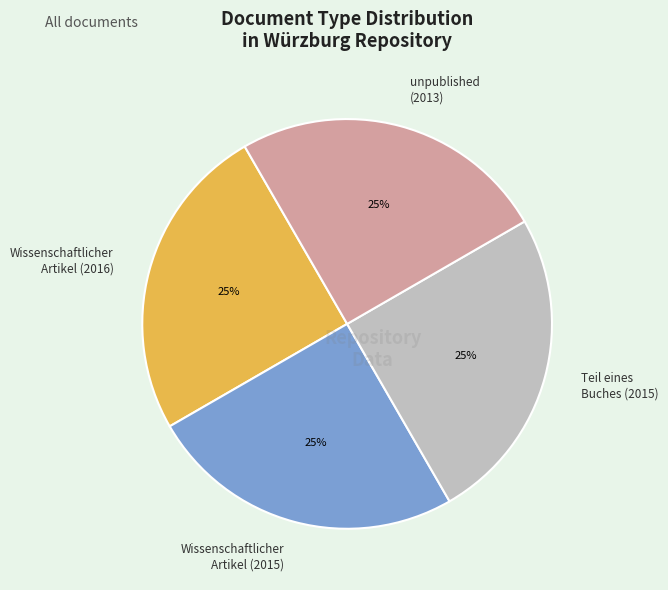

What percentage is the Wissenschaftlicher Artikel (2015) slice, to the nearest percent?

25%